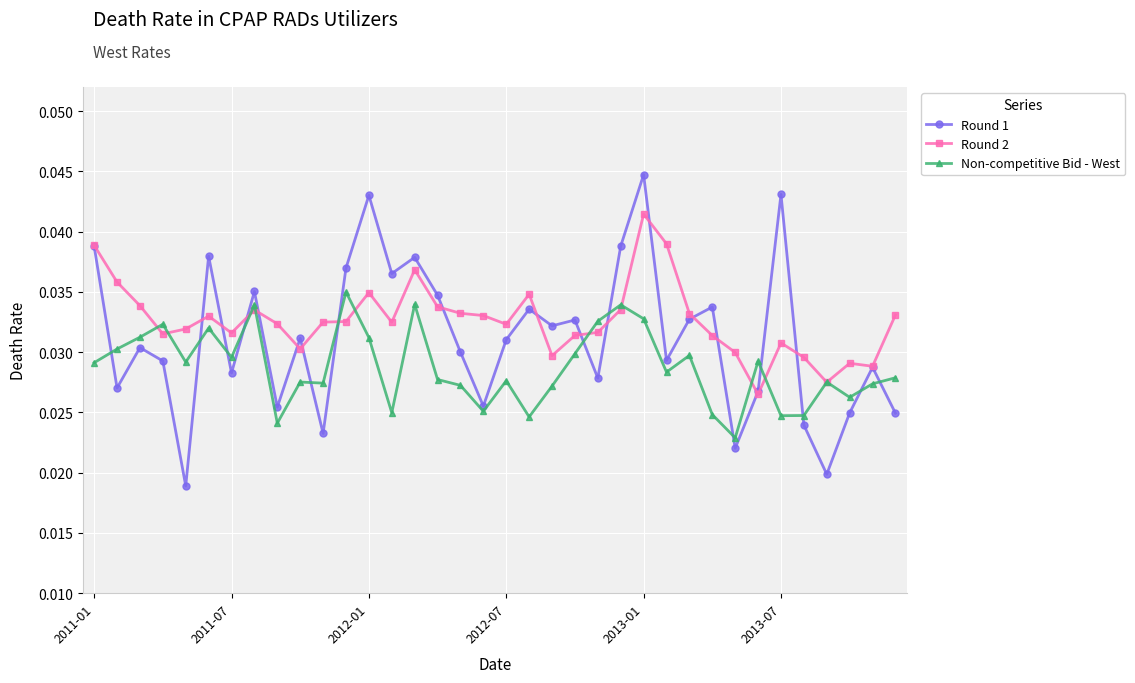

At how many categories does at least one series exceed 0?

36